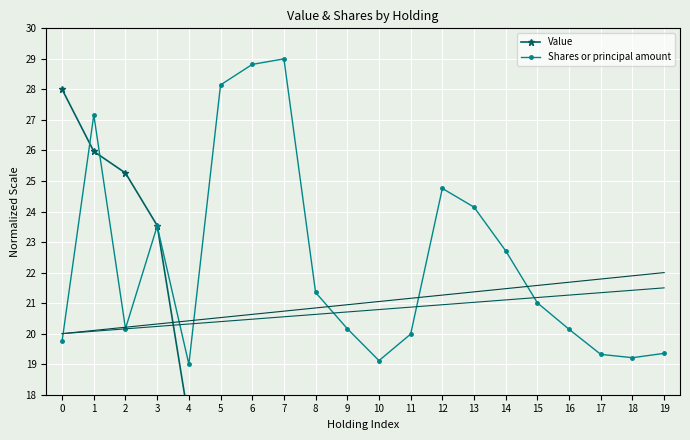

Between 17 and 19, which is larger?

17